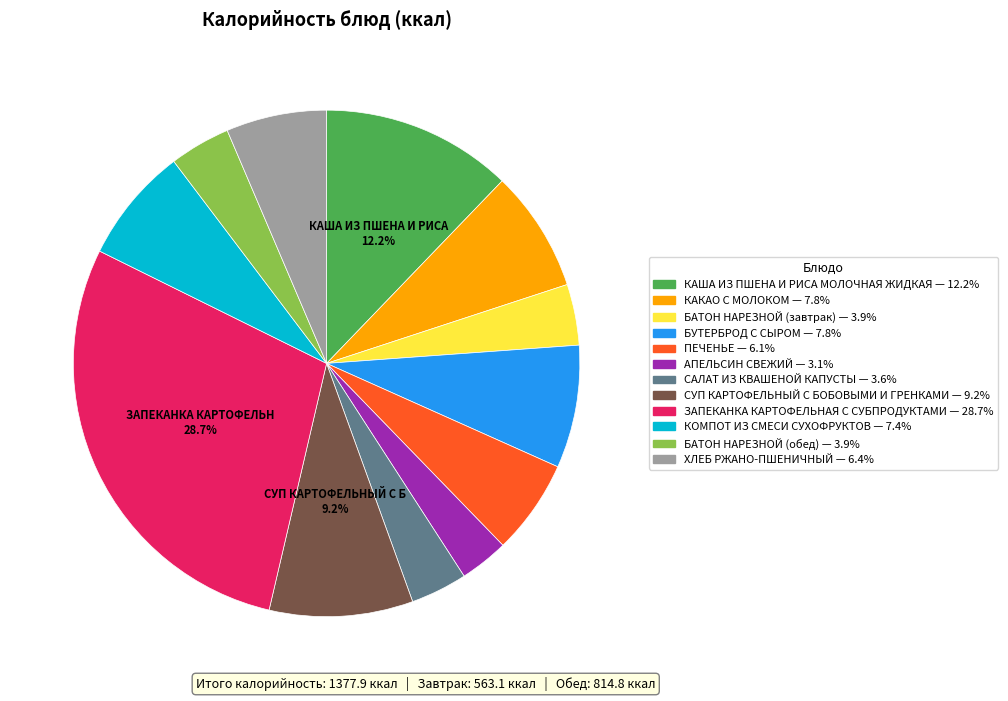

Approximately how many times larger is the value at СУП КАРТОФЕЛЬНЫЙ С БОБОВЫМИ И ГРЕНКАМИ compared to КАША ИЗ ПШЕНА И РИСА МОЛОЧНАЯ ЖИДКАЯ?

0.8